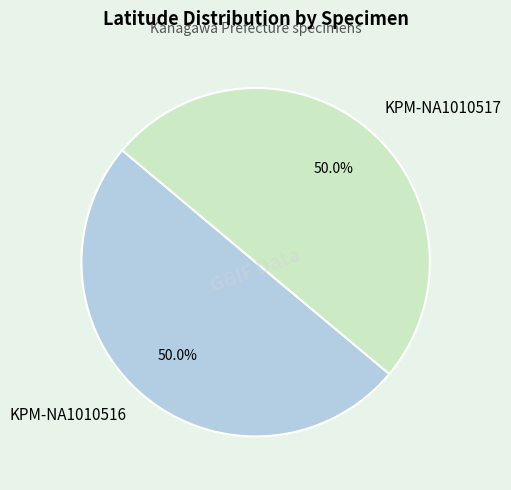

To the nearest percent, what is the combined percentage of KPM-NA1010517 and KPM-NA1010516?

100%